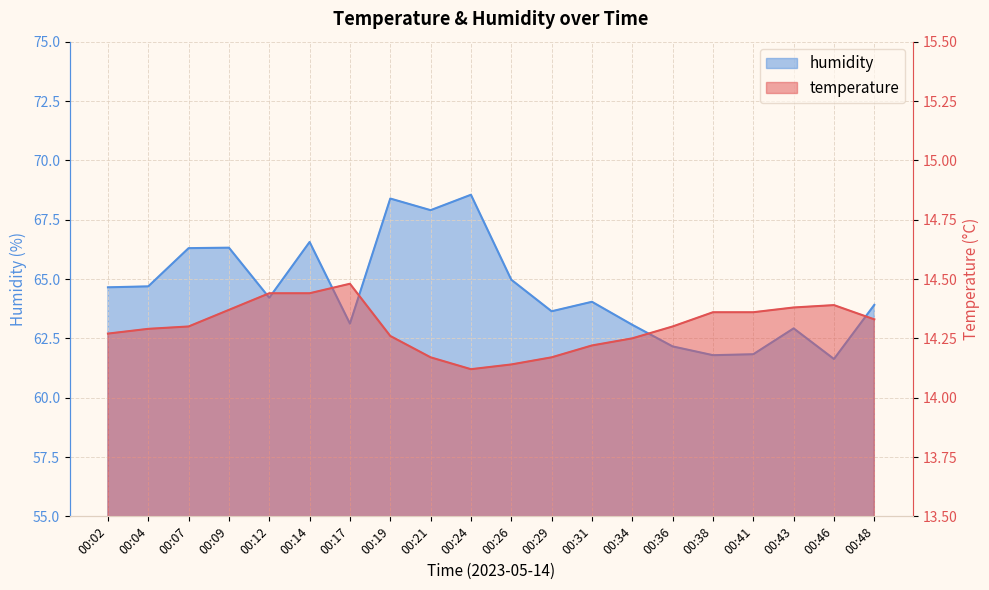

How many categories are shown in the chart?

20